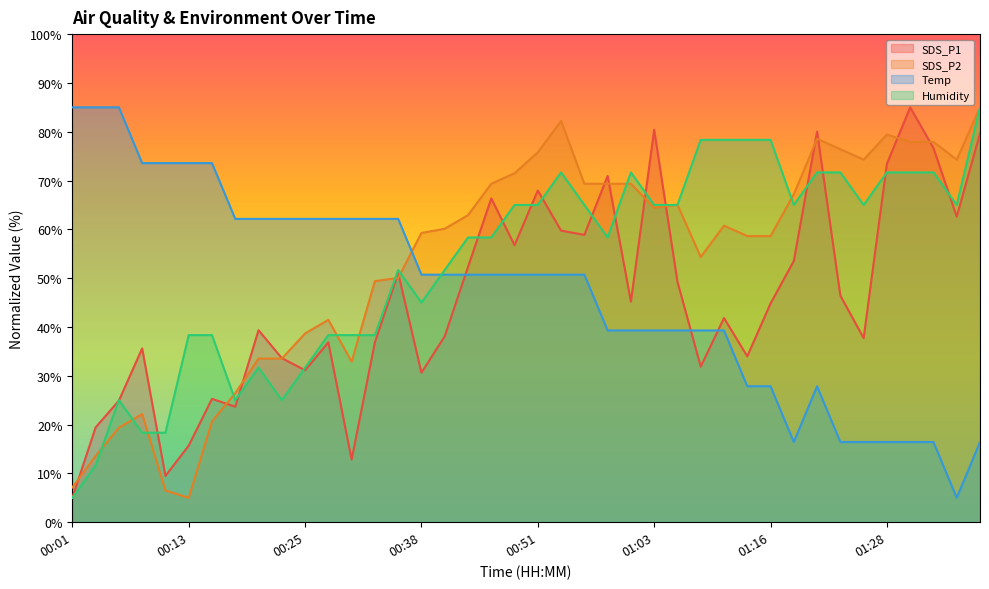

List the series in order of their peak value, lowest first.

SDS_P1, SDS_P2, Temp, Humidity